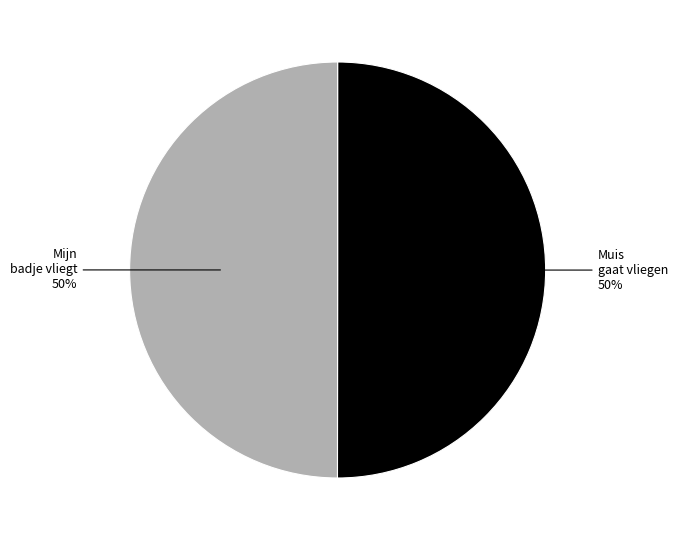

What percentage is the Mijn badje vliegt slice, to the nearest percent?

50%